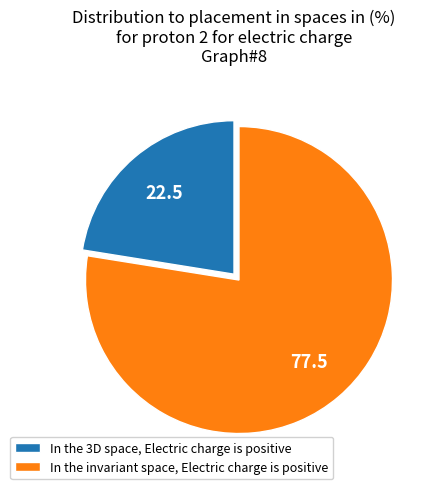

What is the ratio of the value at In the 3D space, Electric charge is positive to the value at In the invariant space, Electric charge is positive?

0.3